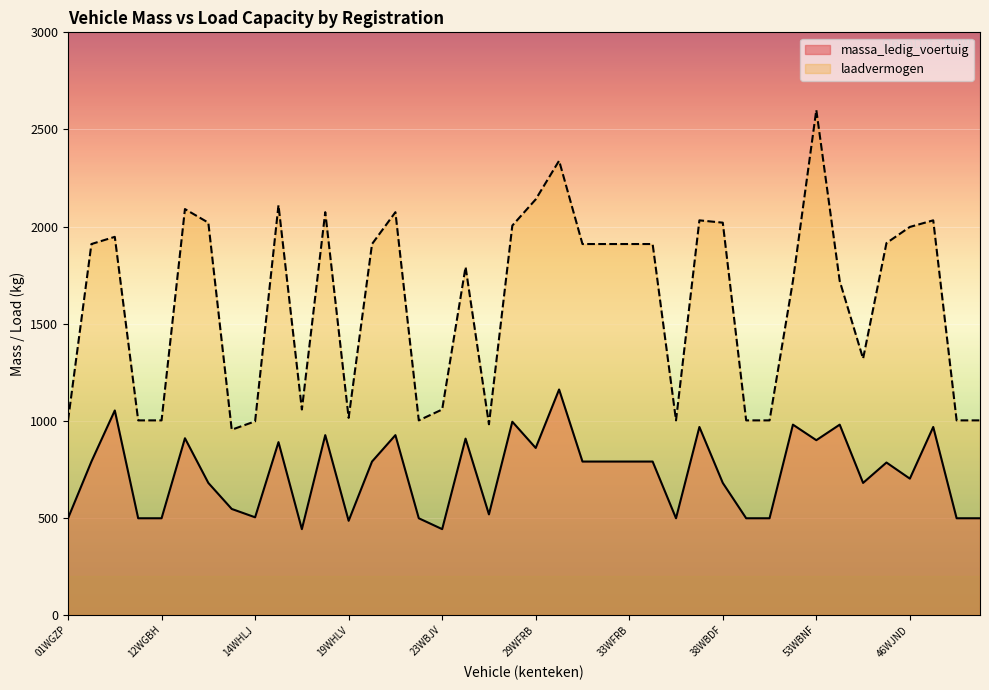

List the series in order of their peak value, lowest first.

massa_ledig_voertuig, laadvermogen